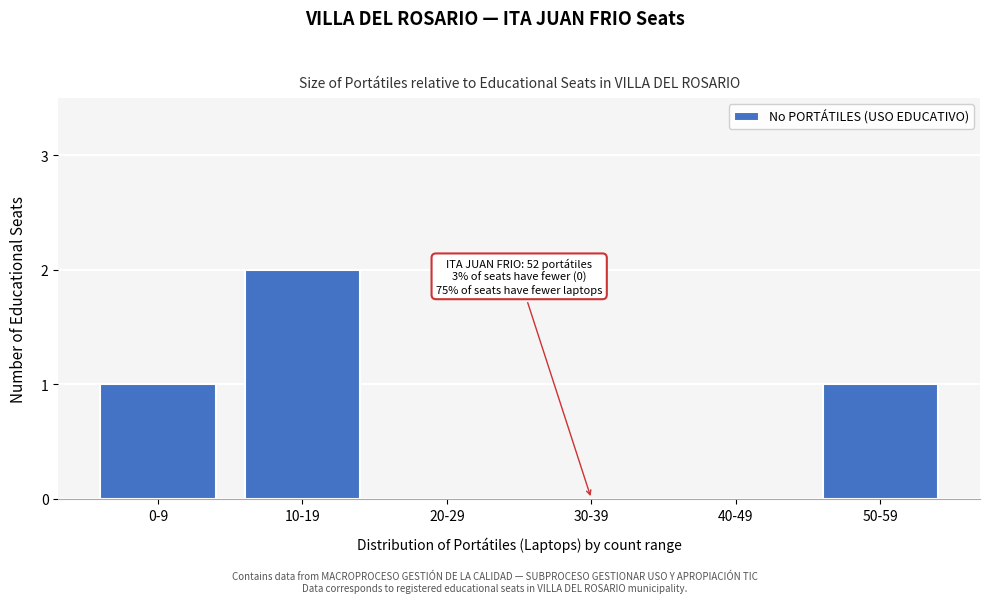

Reading left to right, list all the values displayed in this chart.

0-9=1	10-19=2	20-29=0	30-39=0	40-49=0	50-59=1